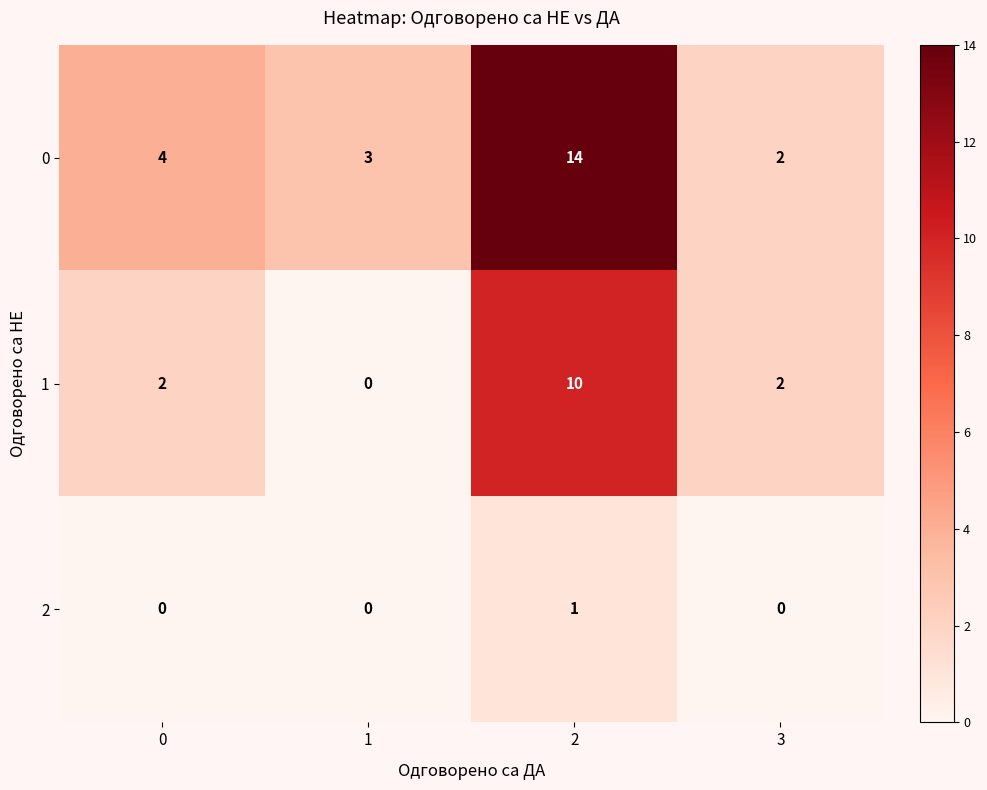

What is the difference between the highest and lowest values at 2?

13